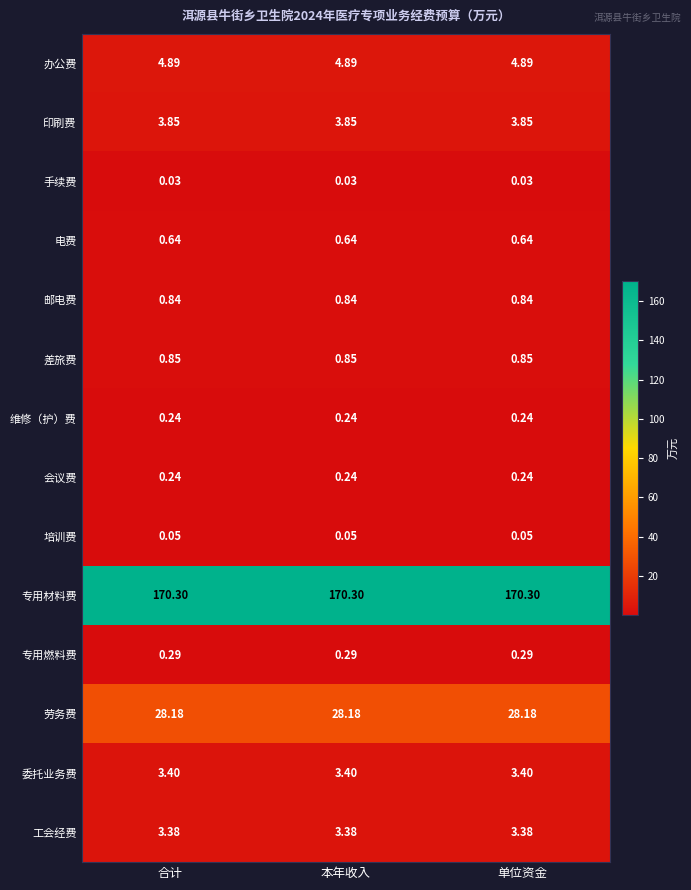

Is the value of 会议费 at 单位资金 greater than the value of 委托业务费 at 单位资金?

No